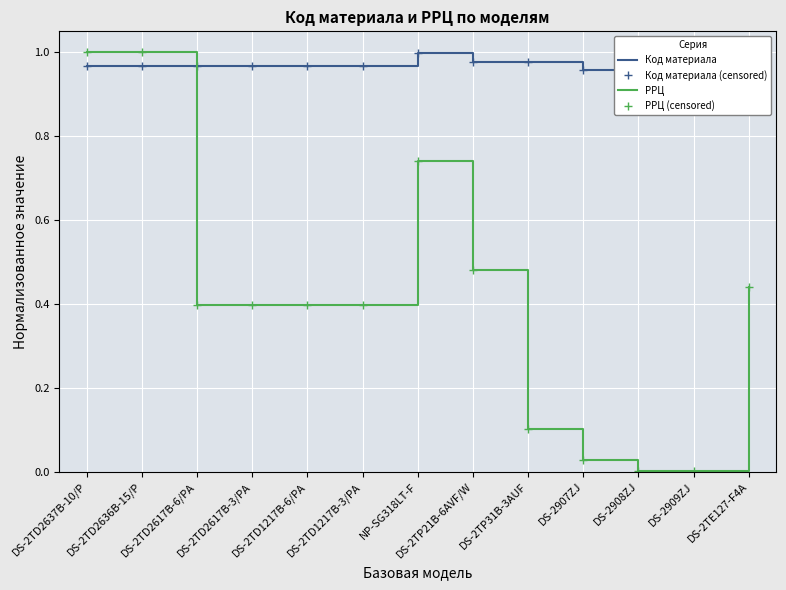

After their last crossing, which series has the higher values: Код материала (censored) or РРЦ (censored)?

Код материала (censored)